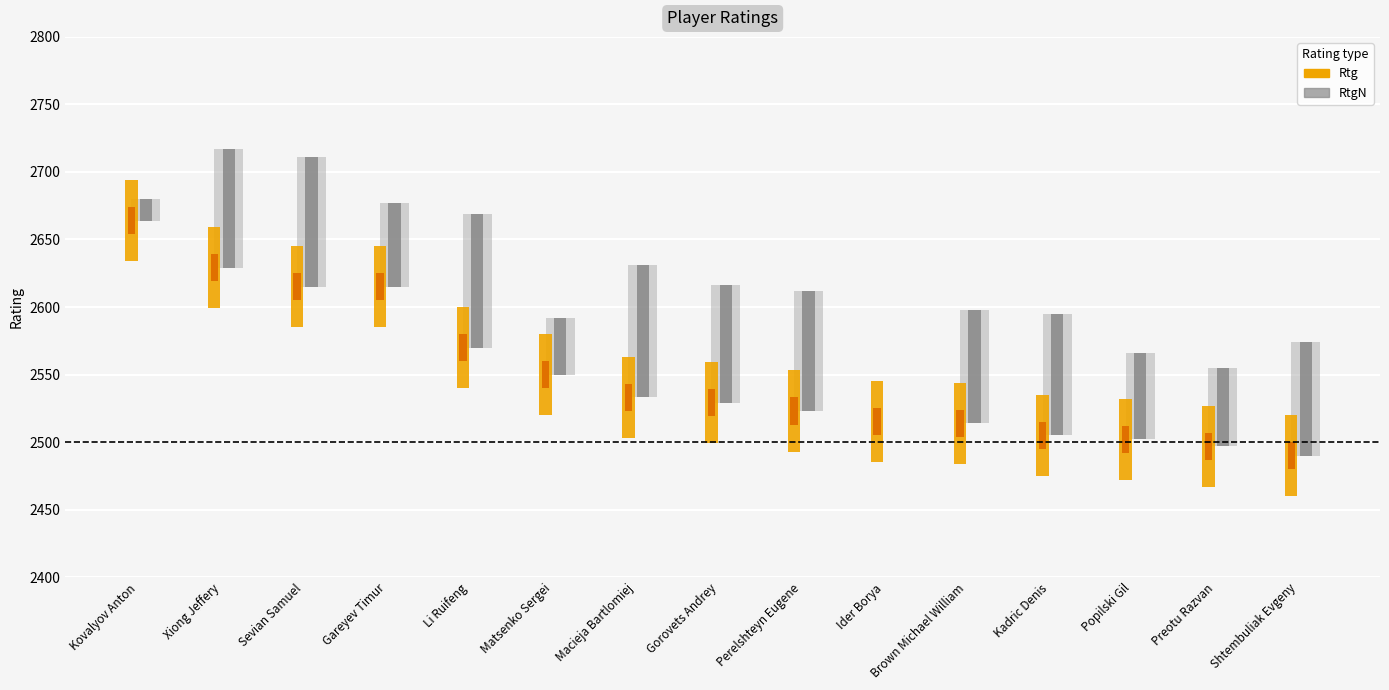

At which label does Rtg reach its minimum?

Shtembuliak Evgeny